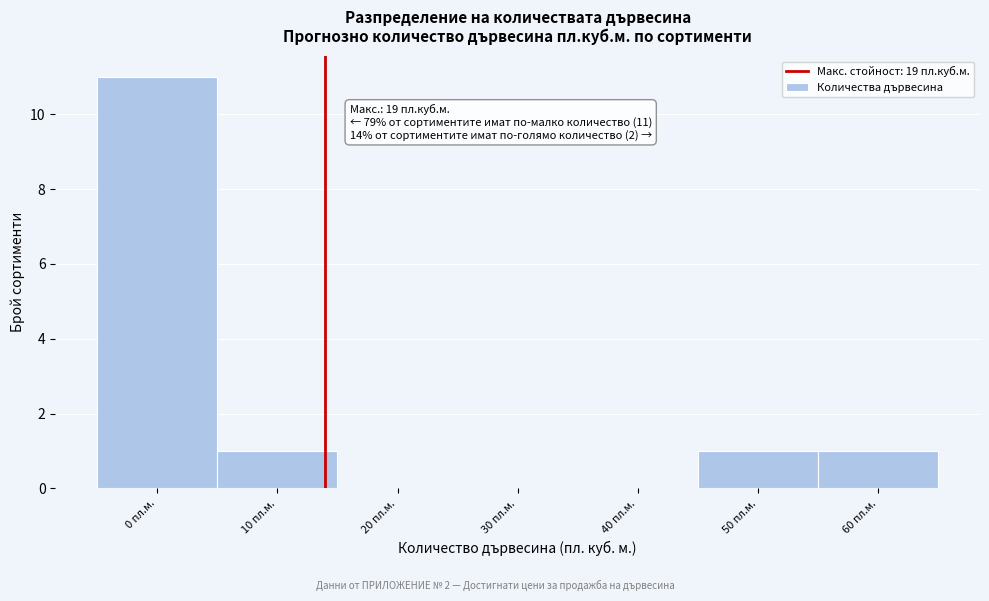

Reading left to right, transcribe all the data shown in this chart.

0 пл.м.=11	10 пл.м.=1	20 пл.м.=0	30 пл.м.=0	40 пл.м.=0	50 пл.м.=1	60 пл.м.=1